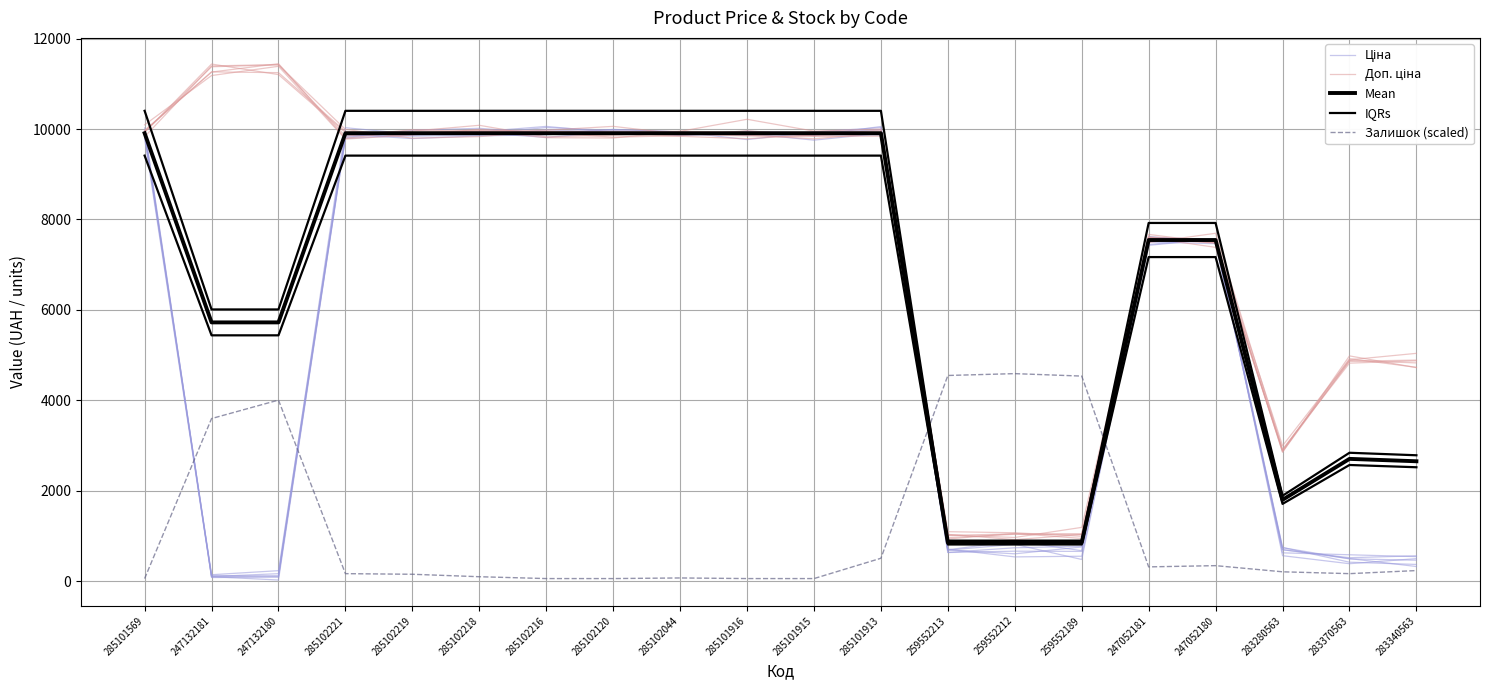

At which label does Залишок (scaled) first exceed 206?

247132181